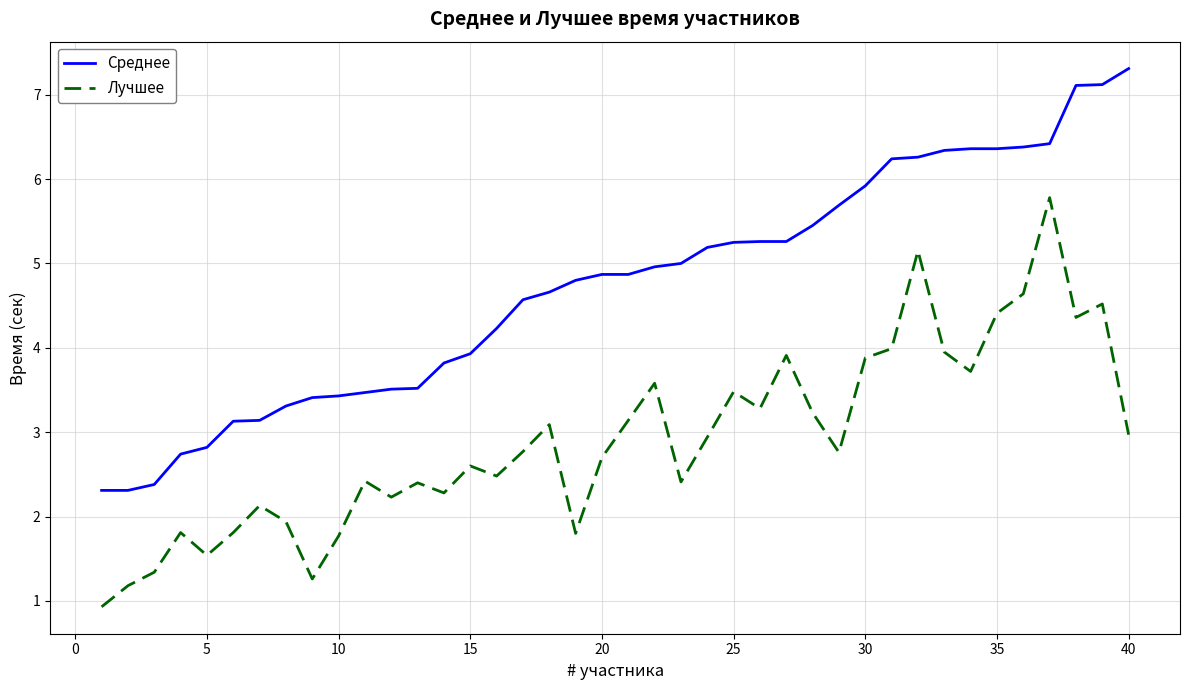

True or false: Лучшее and Среднее cross at least once.

False